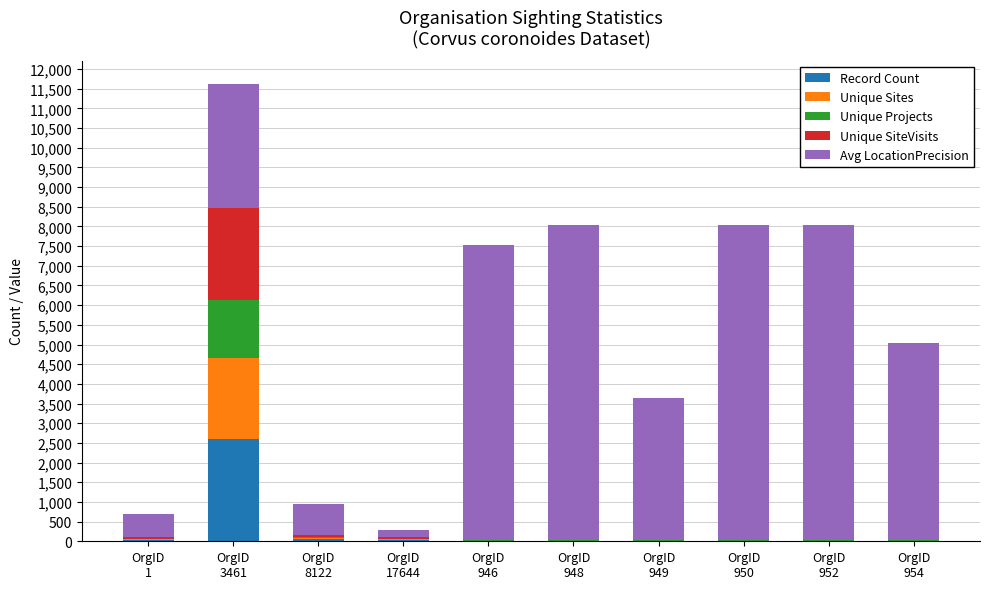

What is the maximum value for Record Count?

2600